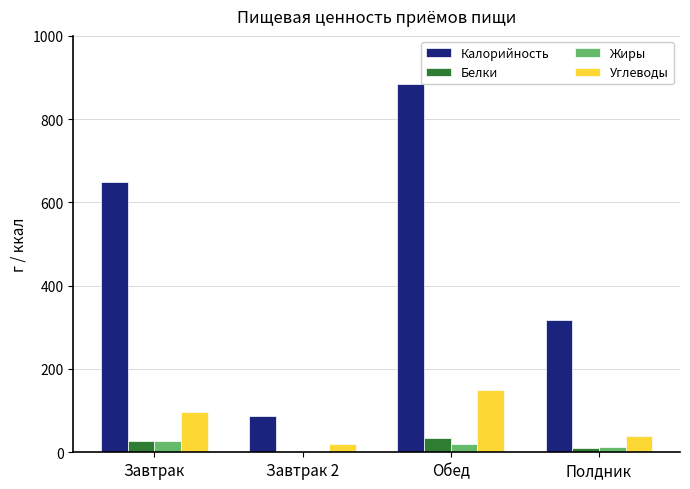

Which series changed the most between Завтрак 2 and Обед?

Калорийность